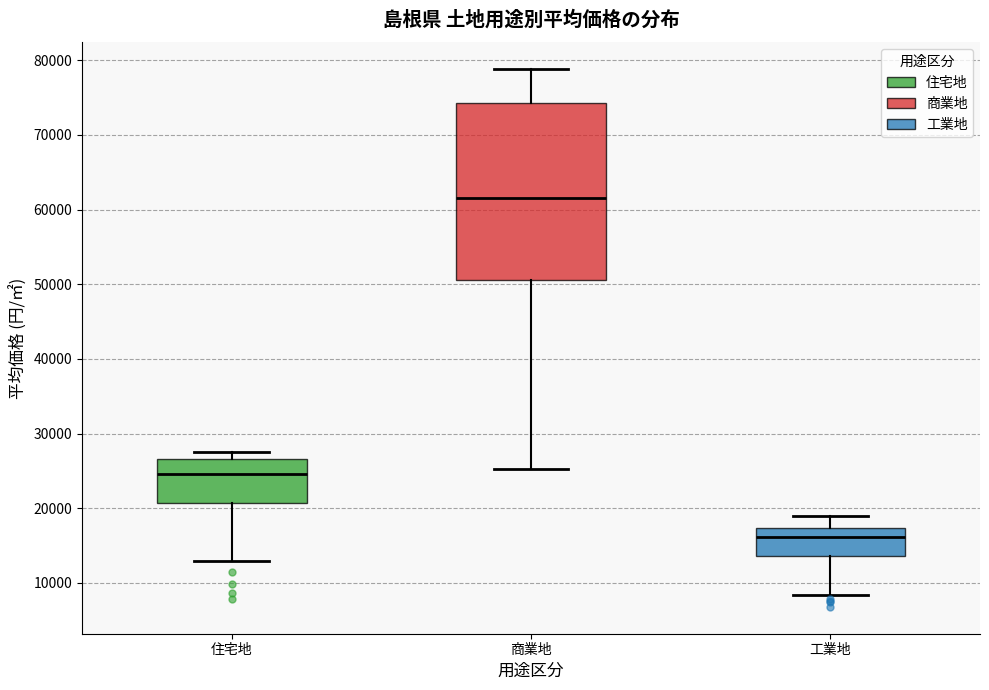

Which box's median line is the highest?

商業地